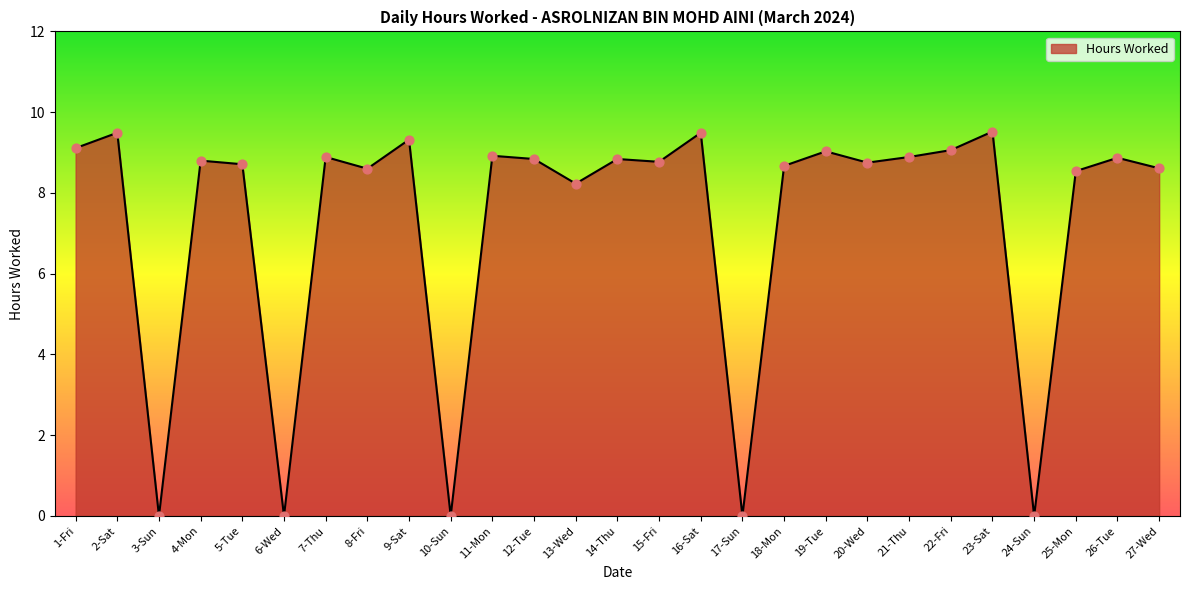

What is the change in value from 5-Tue to 13-Wed?

-0.5